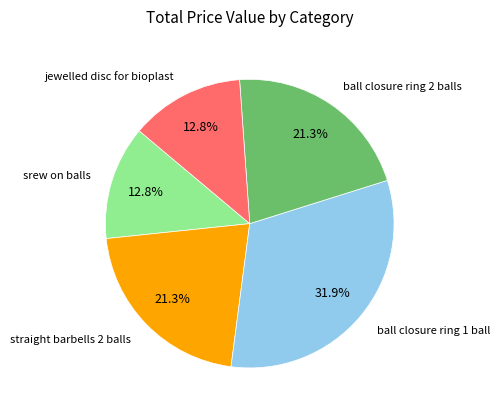

Is there any slice that represents more than half of the pie?

No